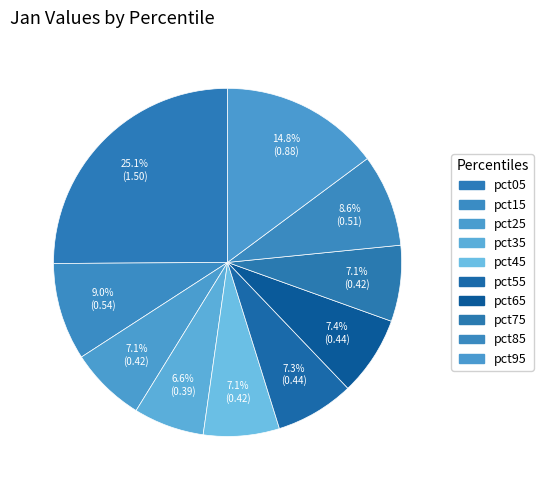

Count the number of slices in the pie.

10